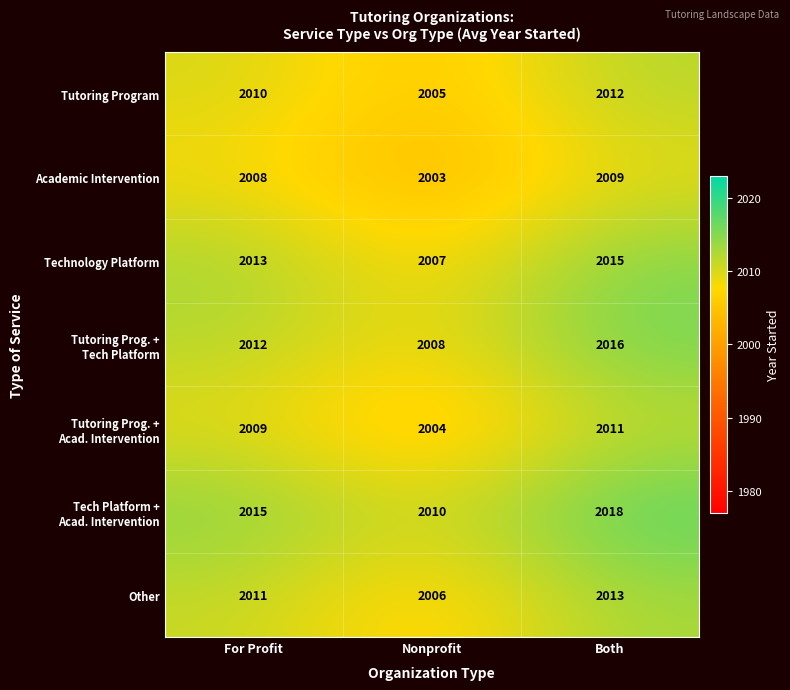

What is the sum of all Other values?

6030